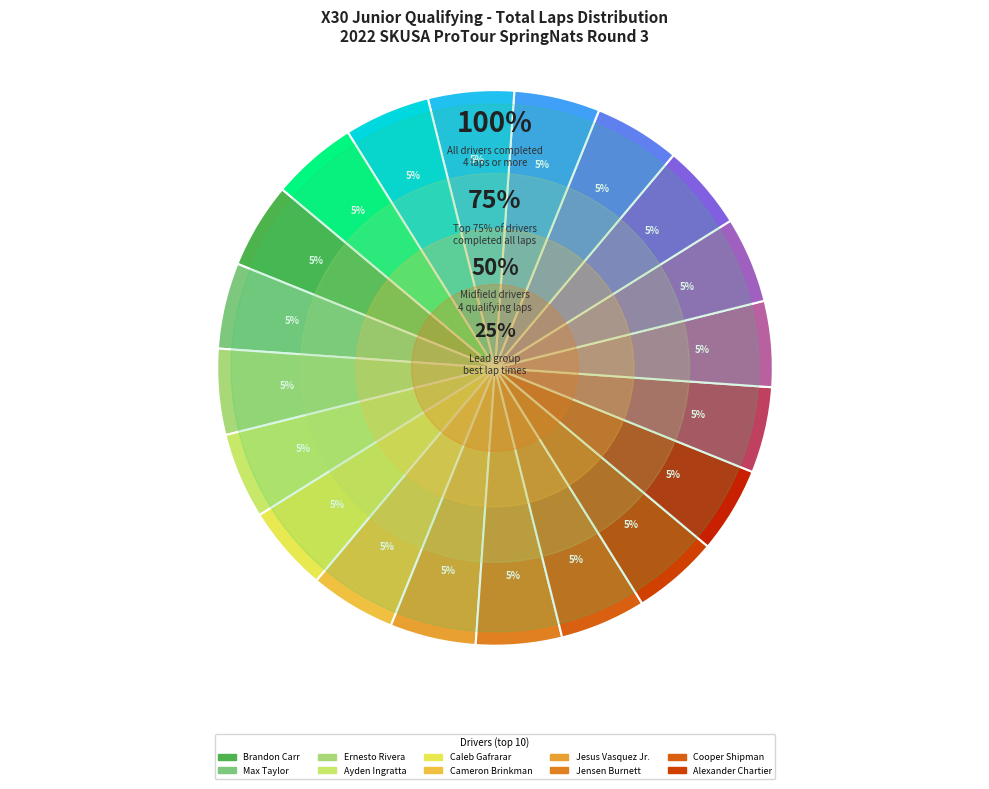

Is Jensen Burnett the majority of the pie?

No